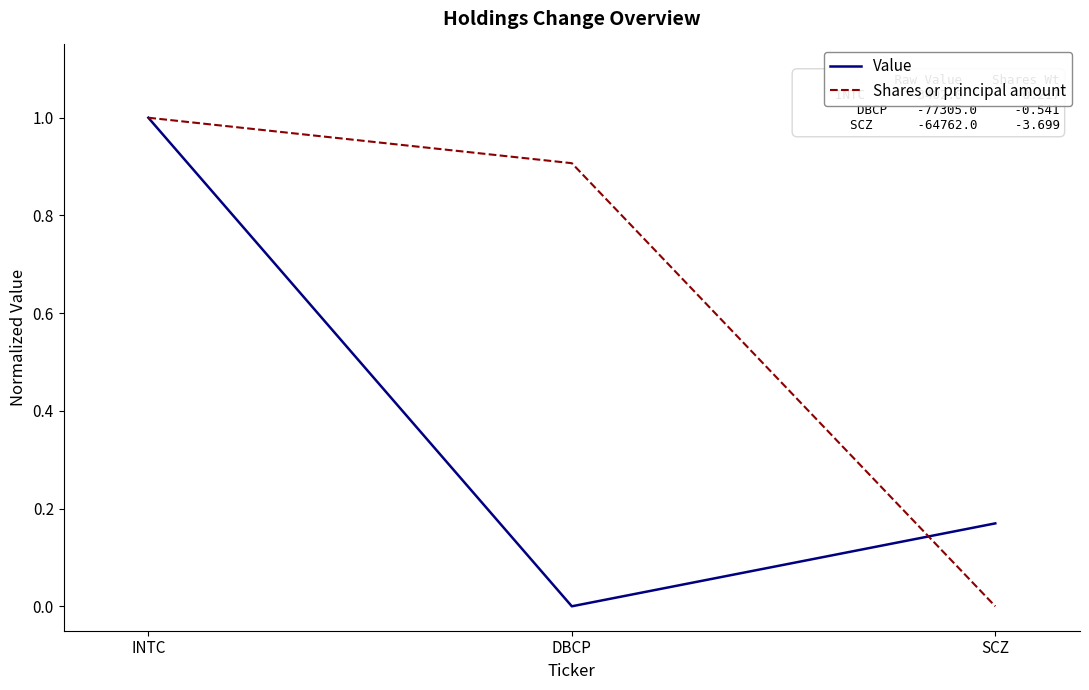

What is the sum of all Value values?

1.2